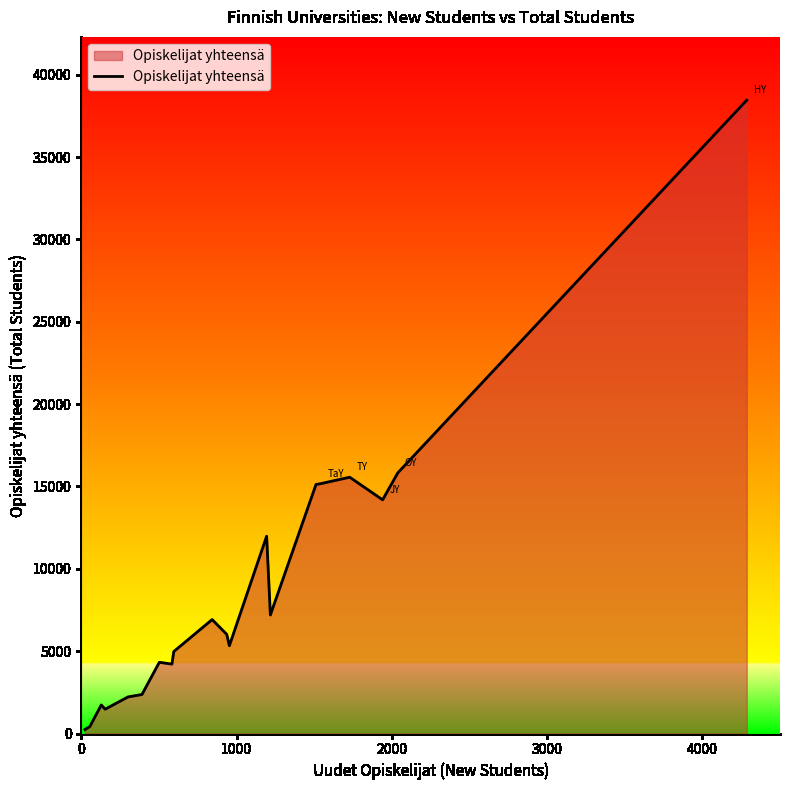

How many lines are shown in the chart?

1